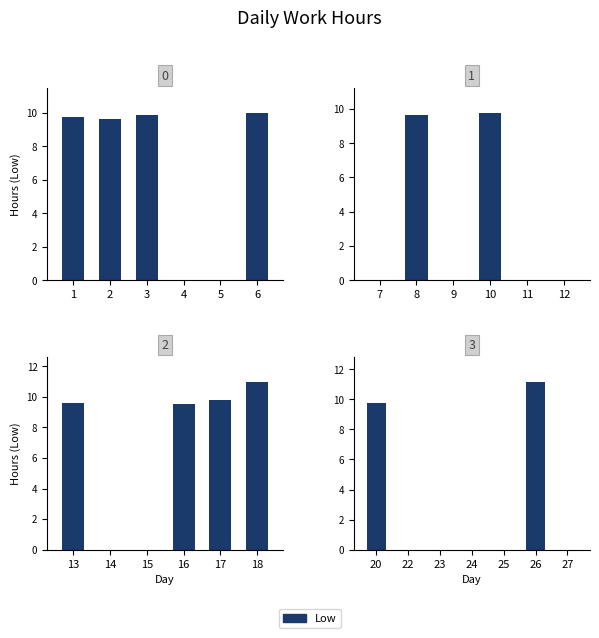

Reading left to right, transcribe all the data shown in this chart.

9.8	9.7	9.9	0.0	0.0	10.0	0.0	9.7	0.0	9.8	0.0	0.0	9.6	0.0	0.0	9.5	9.8	11.0	0.0	9.8	0.0	0.0	0.0	0.0	0.0	11.2	0.0